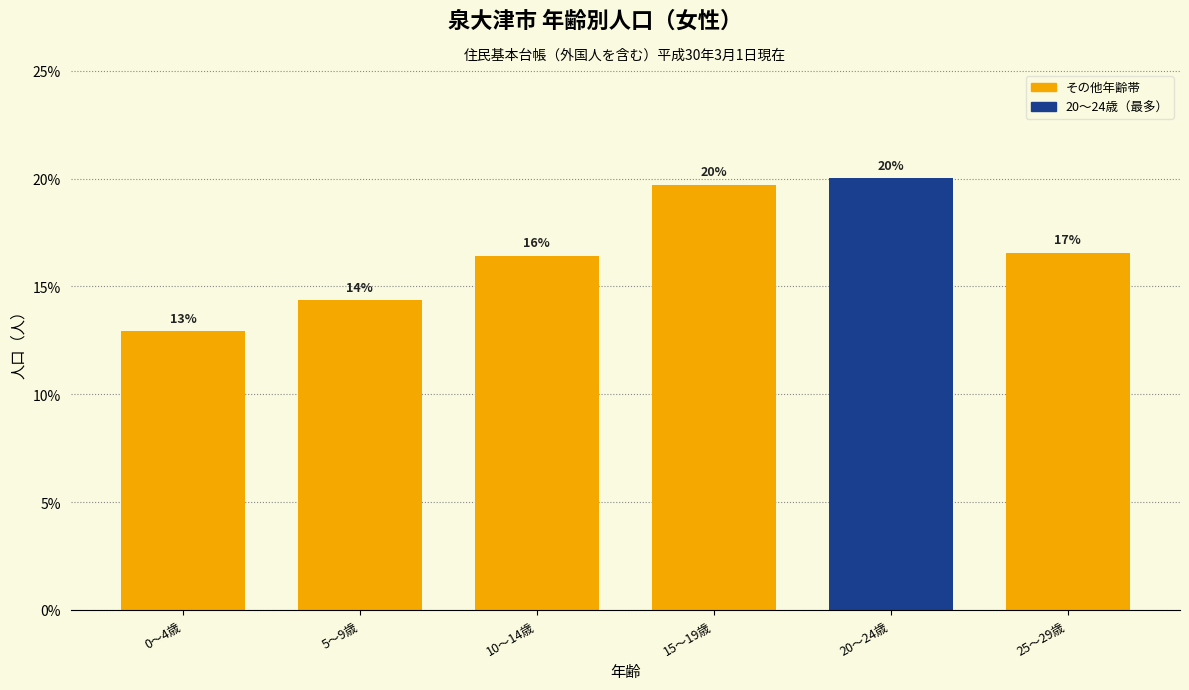

How many bars are there in total?

6